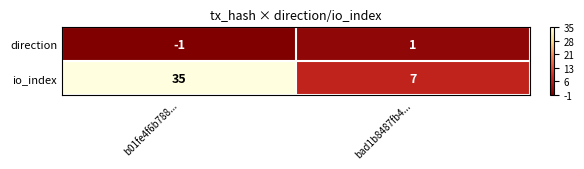

Is it true that io_index equals 7 at bad1b8487fb4...?

True